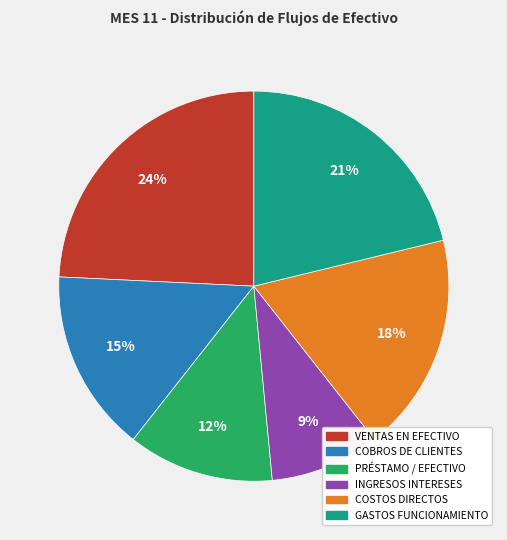

Is there any slice that represents more than half of the pie?

No